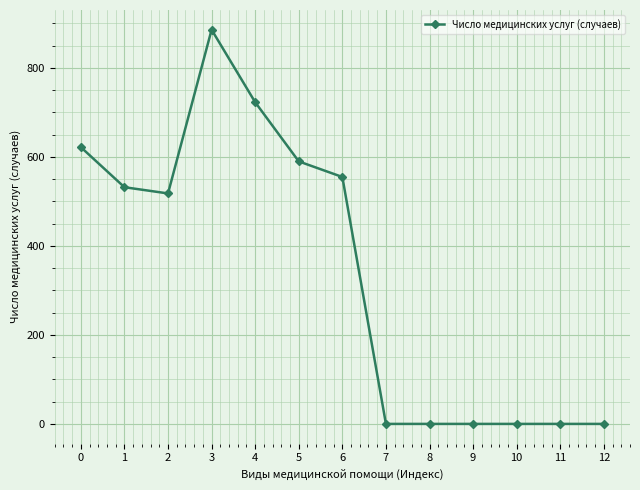

Does the chart have visible grid lines?

Yes